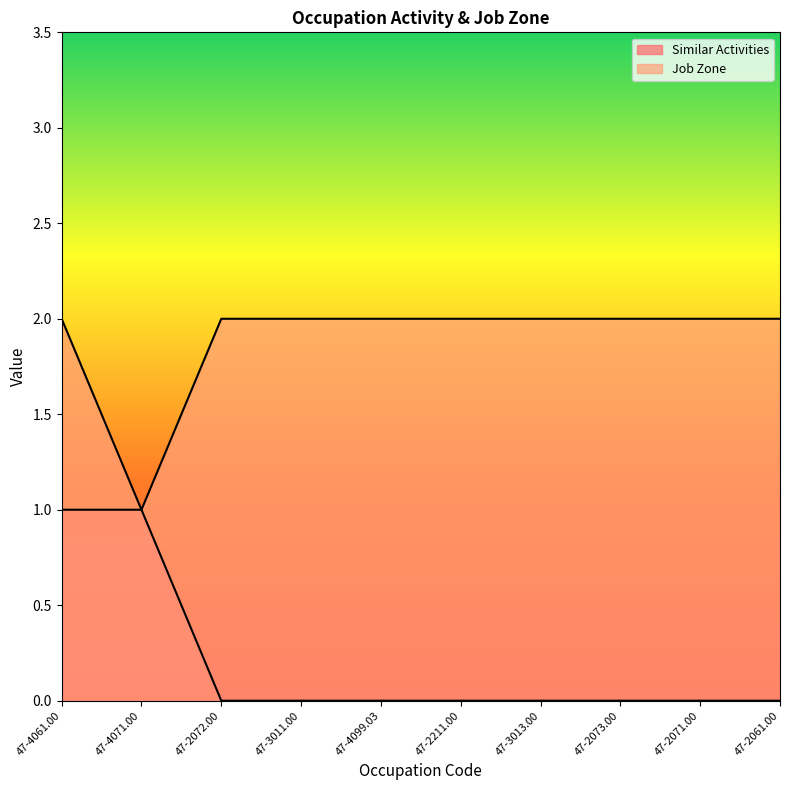

True or false: Similar Activities and Job Zone cross at least once.

False